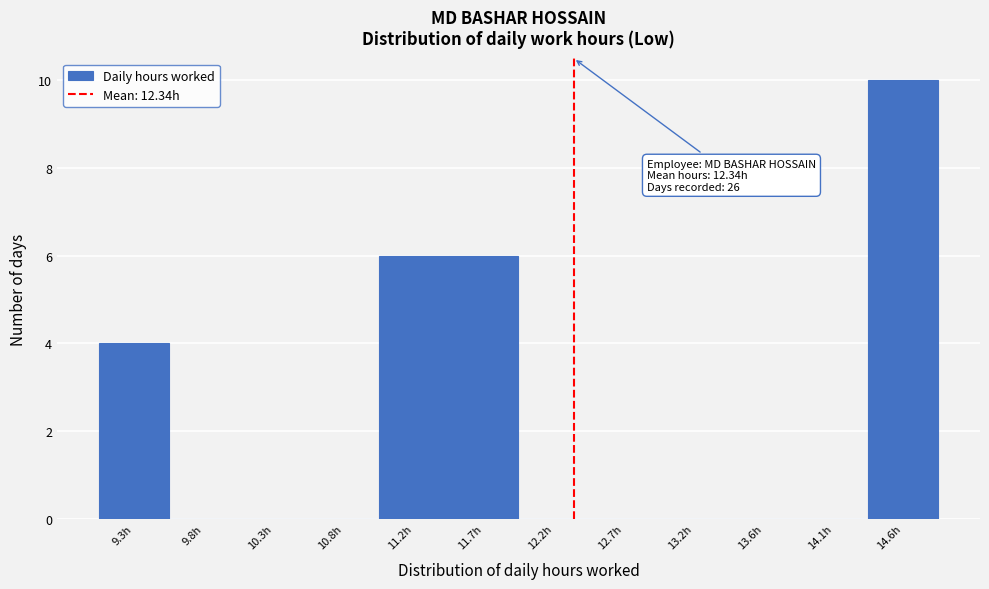

Over which range of the x-axis is the bar tallest?

14.35 to 14.80